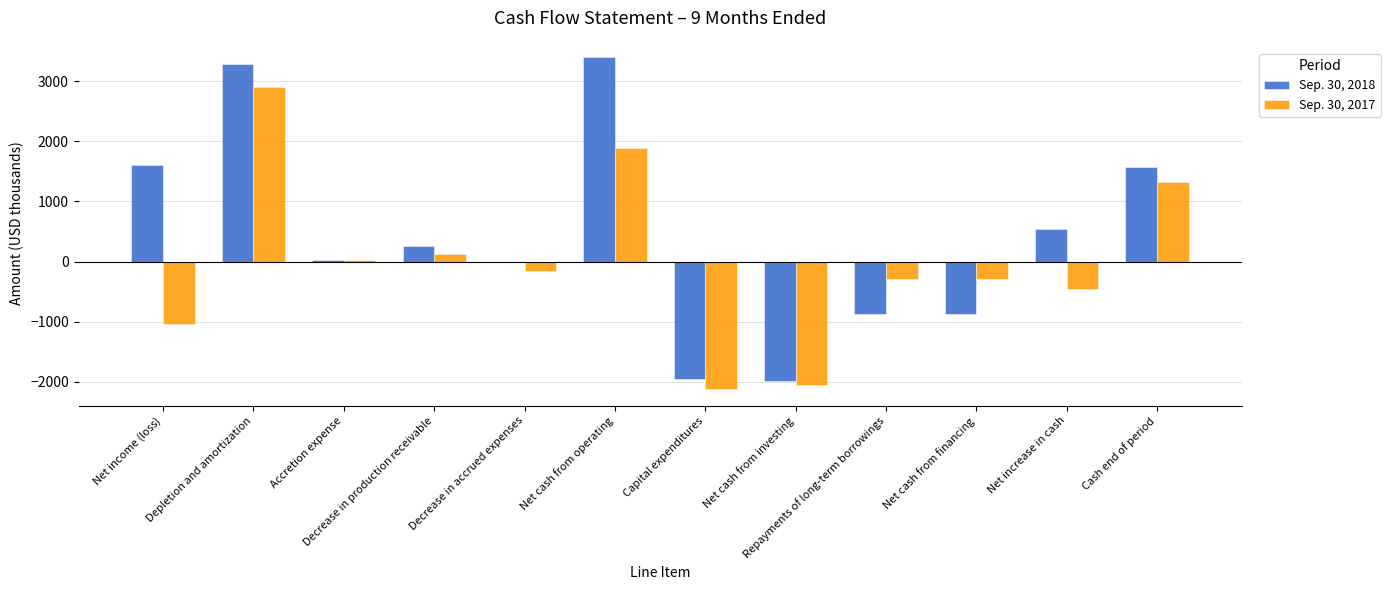

The Sep. 30, 2017 series shows 2895 at Depletion and amortization. True or false?

True